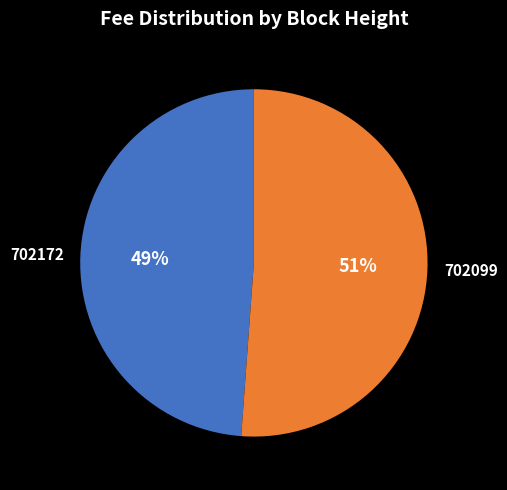

To the nearest percent, what portion does 702099 represent?

51%